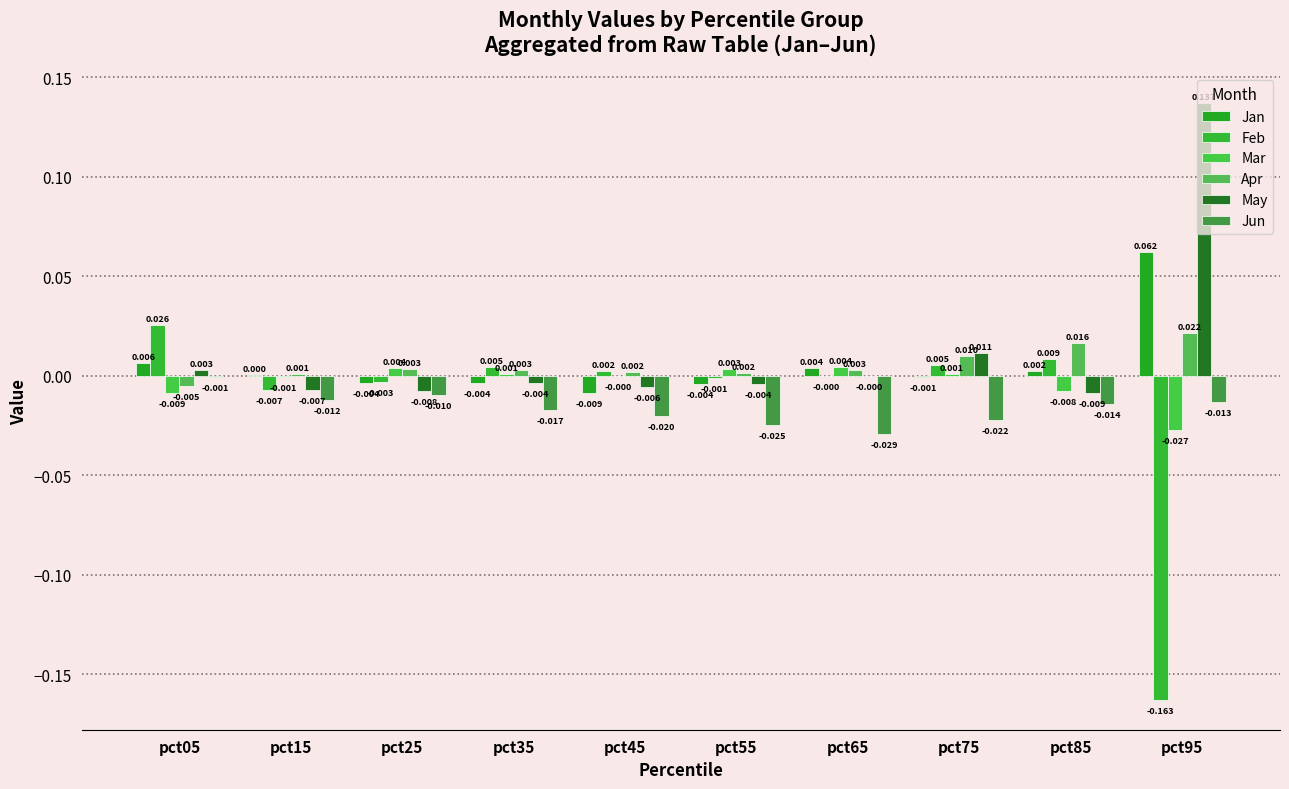

The value of May at pct95 is 0.1. True or false?

False